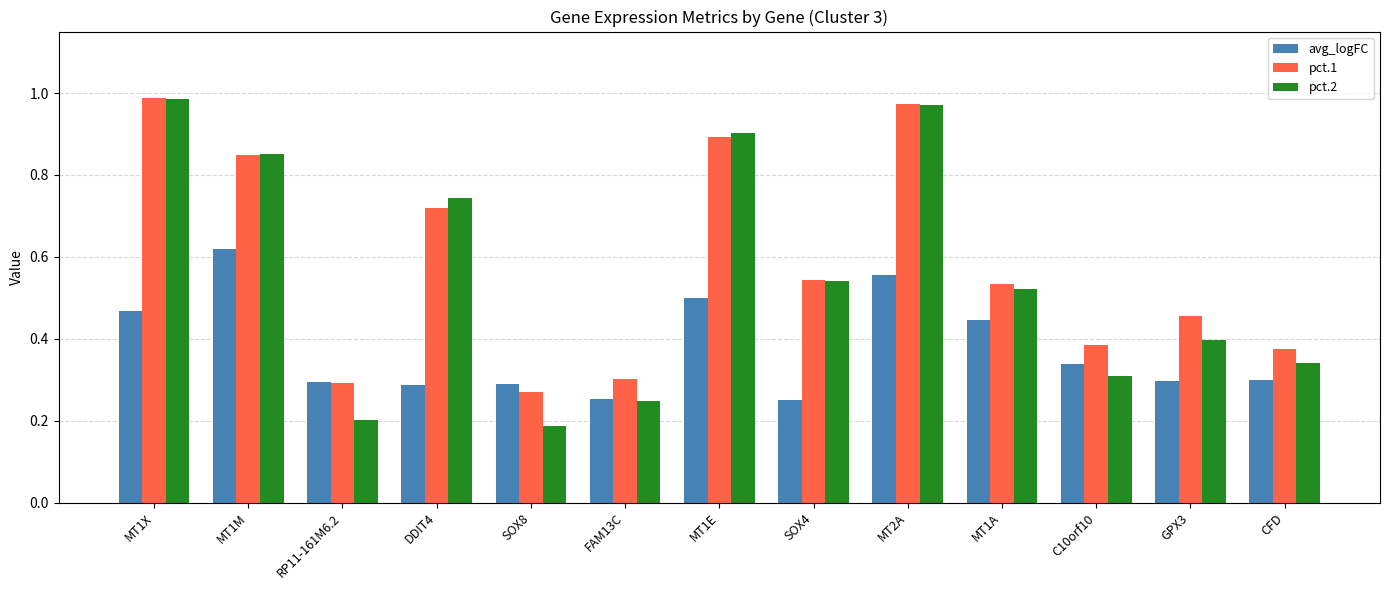

What position from the right is FAM13C?

8